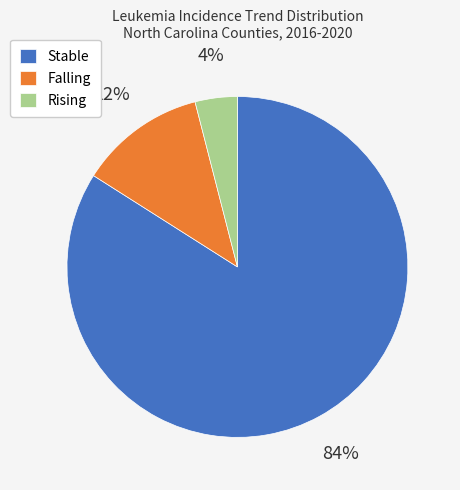

Do Rising and Falling together represent more than half of the pie?

No